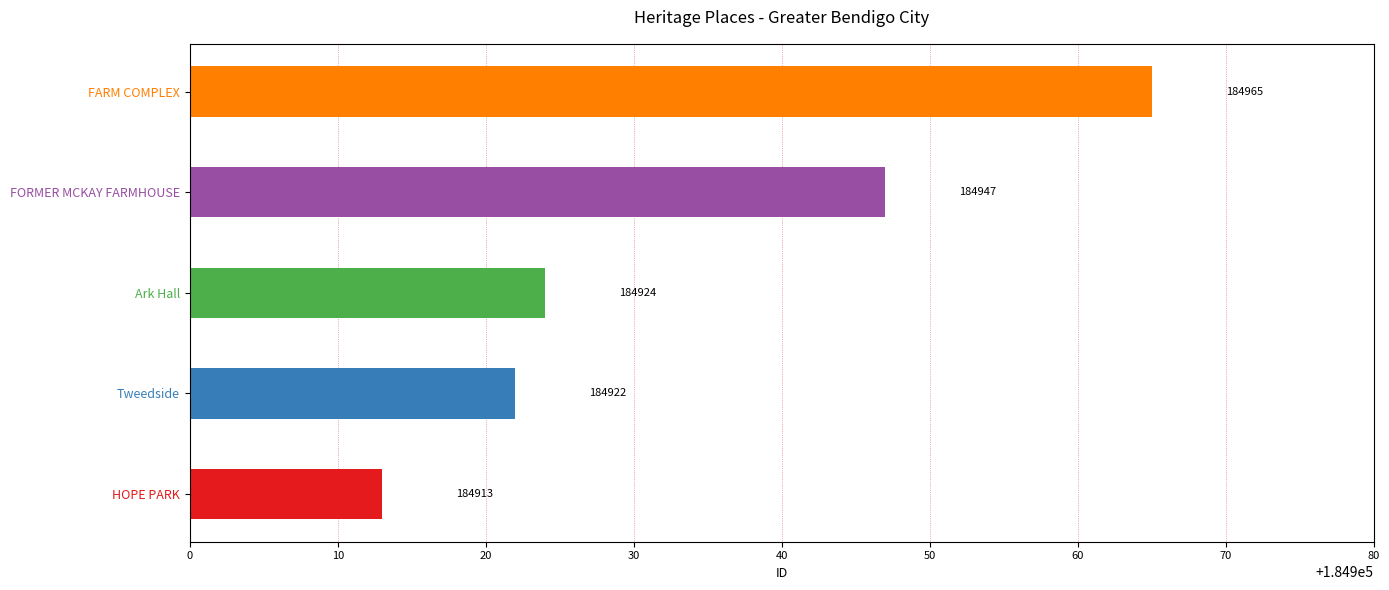

What is the sum of all values?

924671